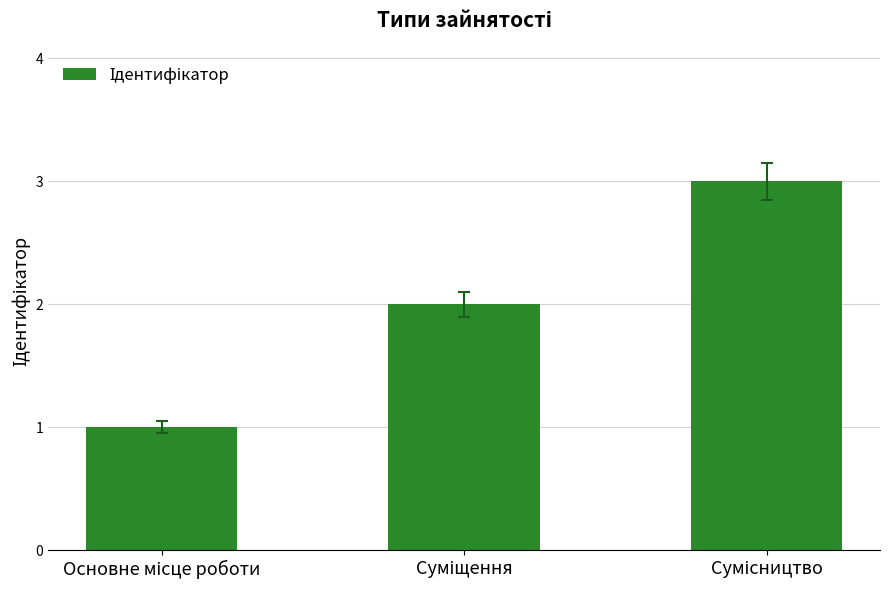

What is the sum of all values?

6